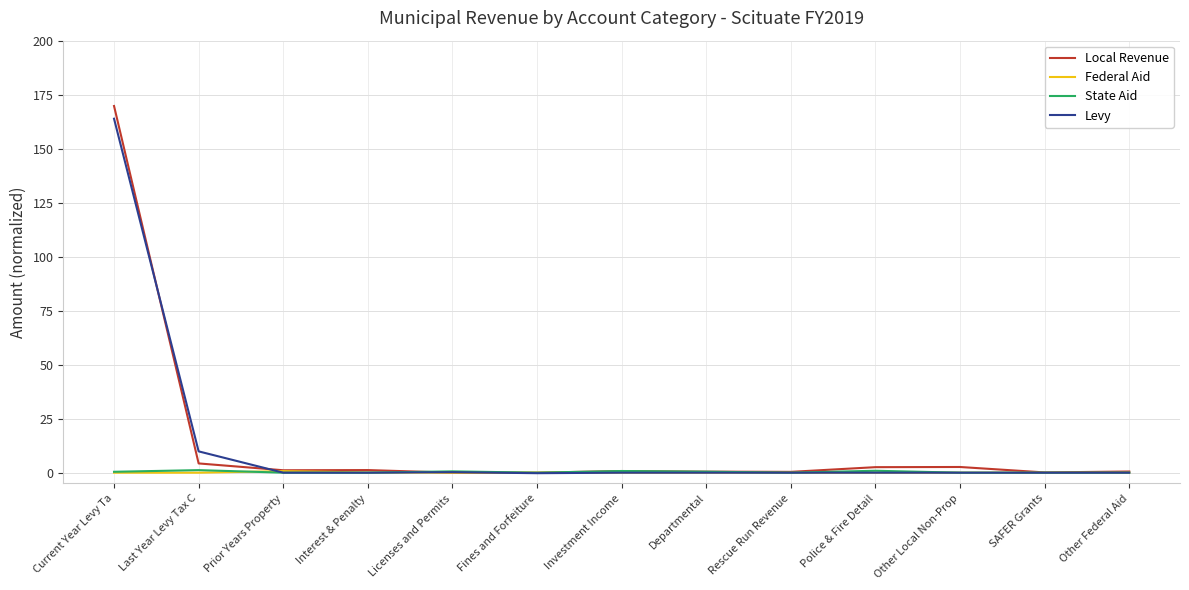

The value of Levy at Rescue Run Revenue is 0.0. True or false?

True